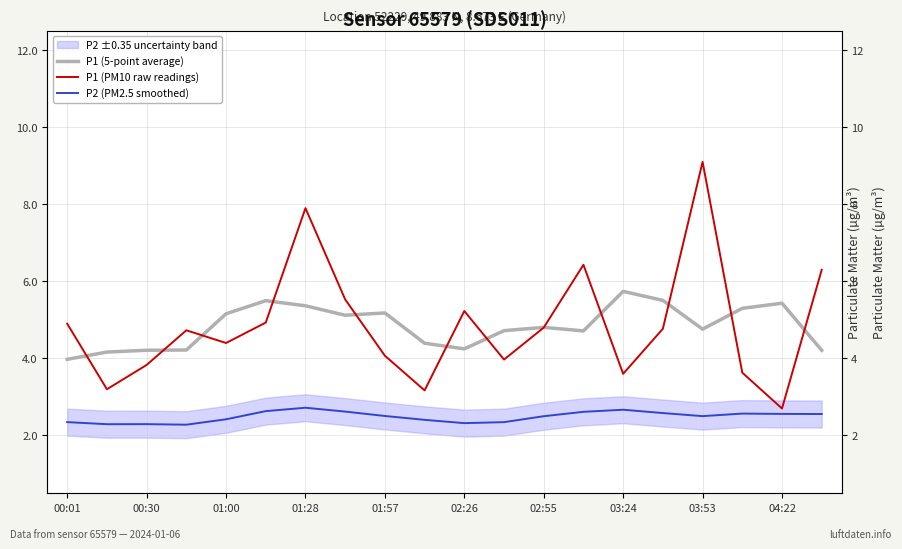

What is the difference between the maximum and minimum values in the P1 (PM10 raw readings) series?

6.4